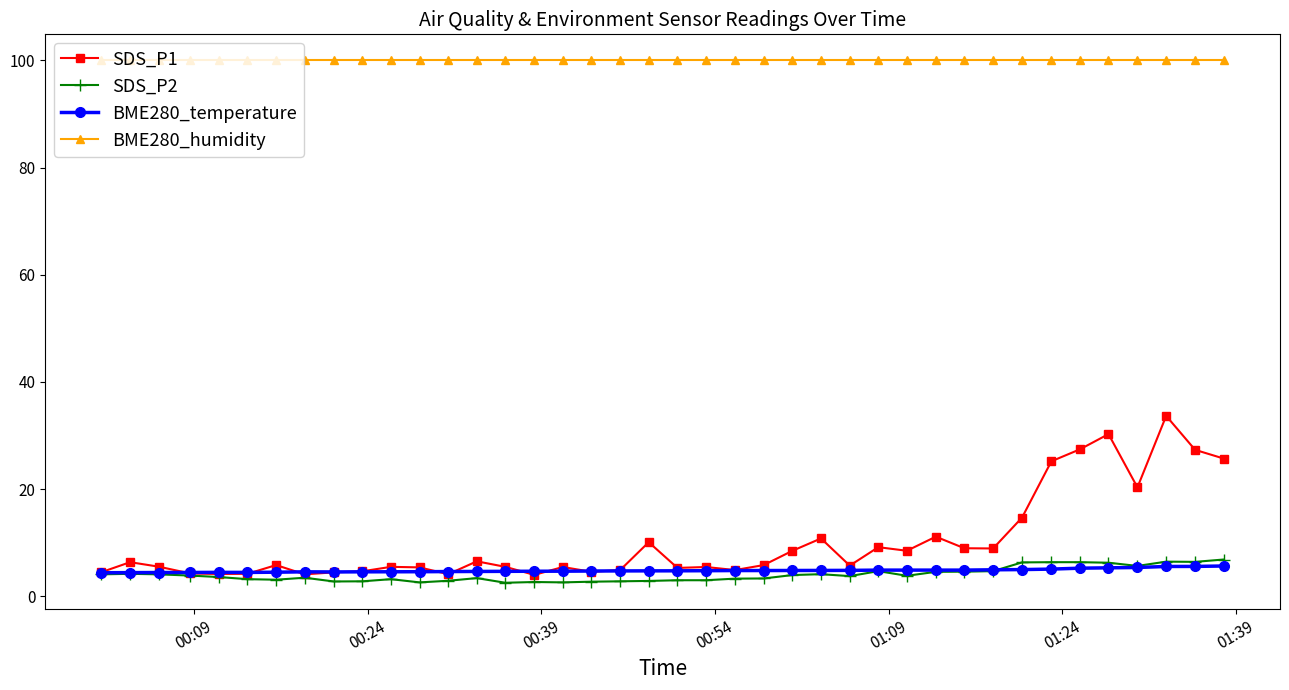

What is the lowest value of the SDS_P2 series?

2.5